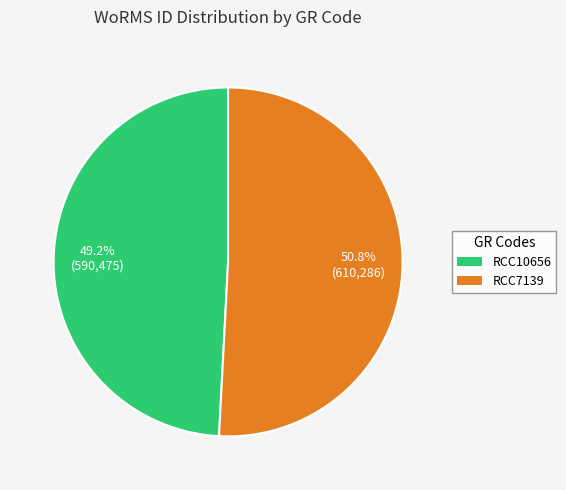

What portion of the pie excludes RCC7139?

49.2%